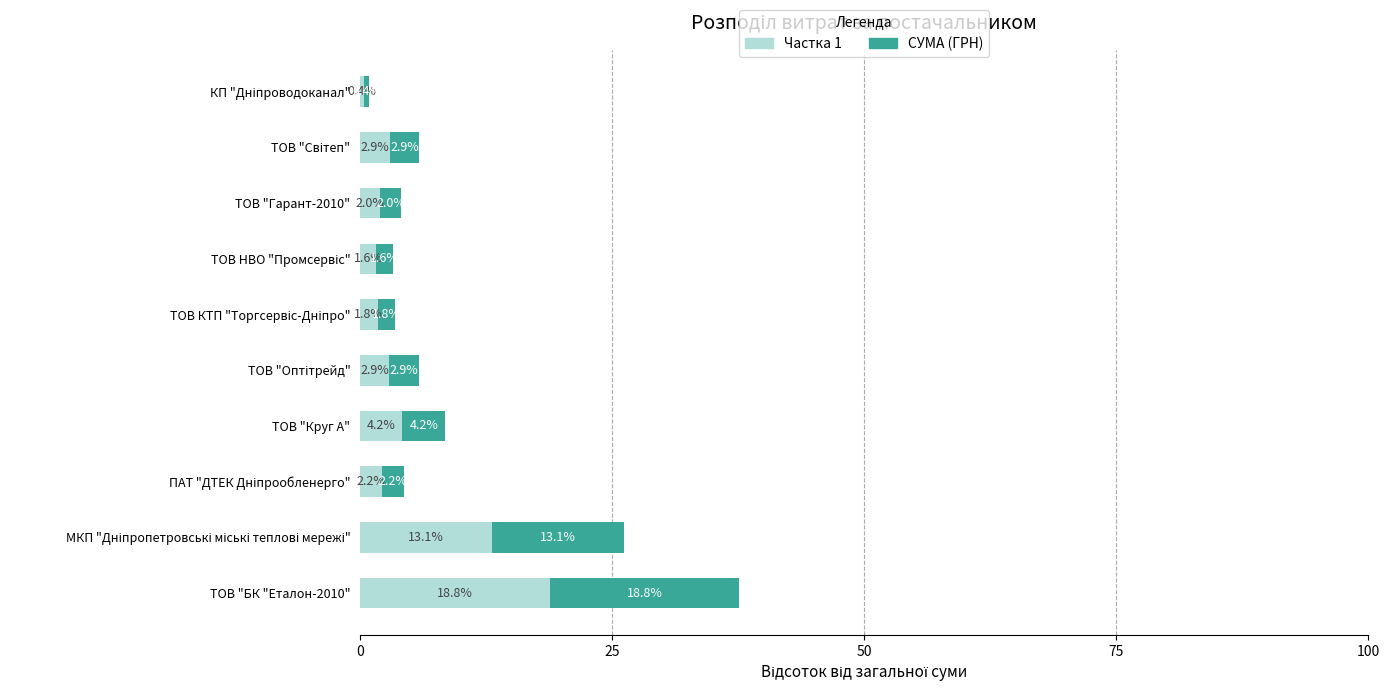

What is the minimum value for Частка 1?

0.4